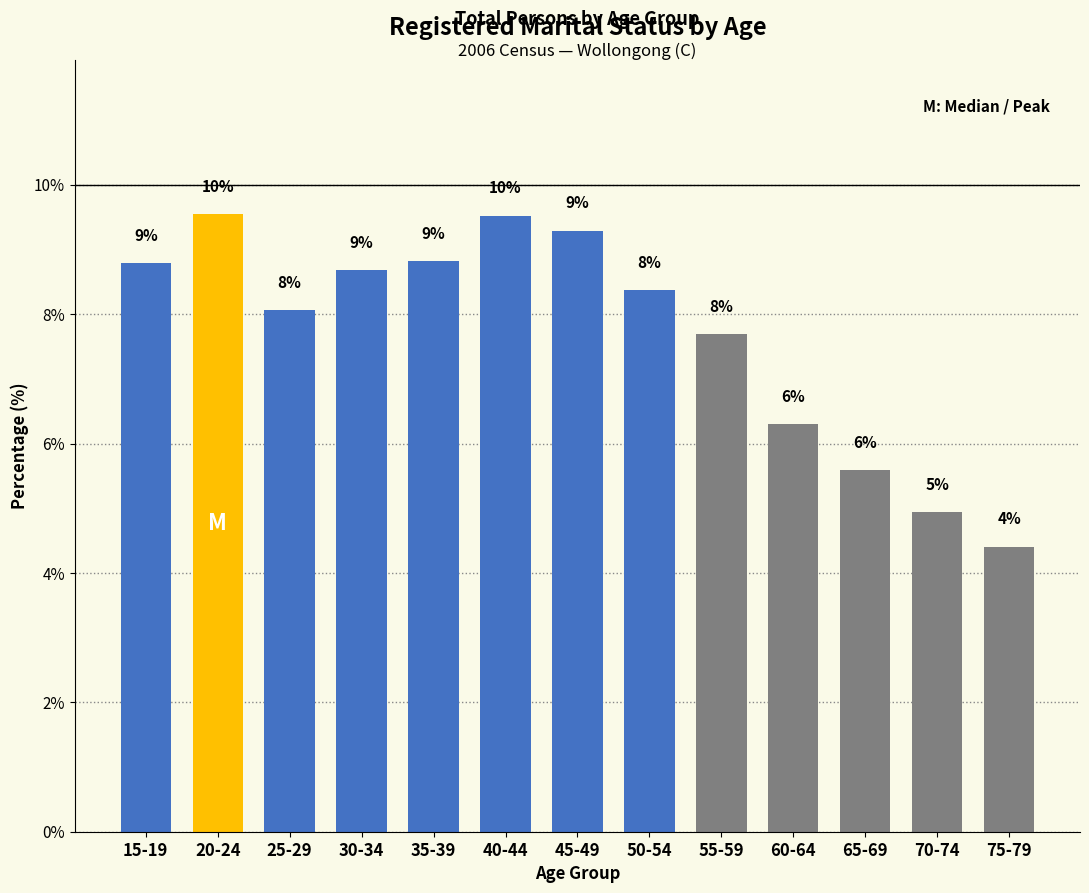

How many bars are there in total?

13